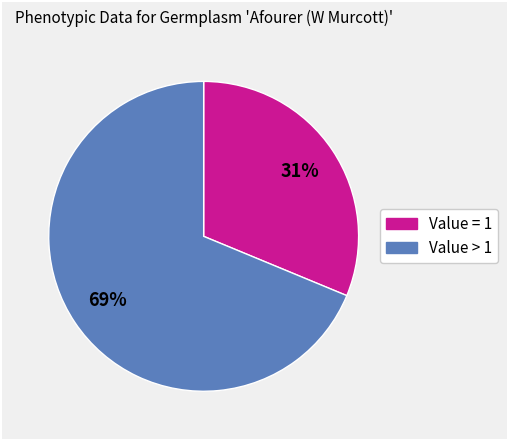

Does any single category account for the majority?

Yes